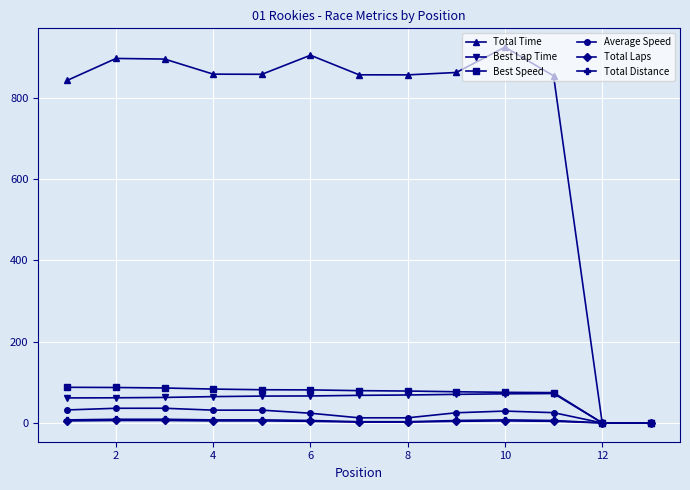

True or false: Average Speed has more than 0 interior local peaks.

True